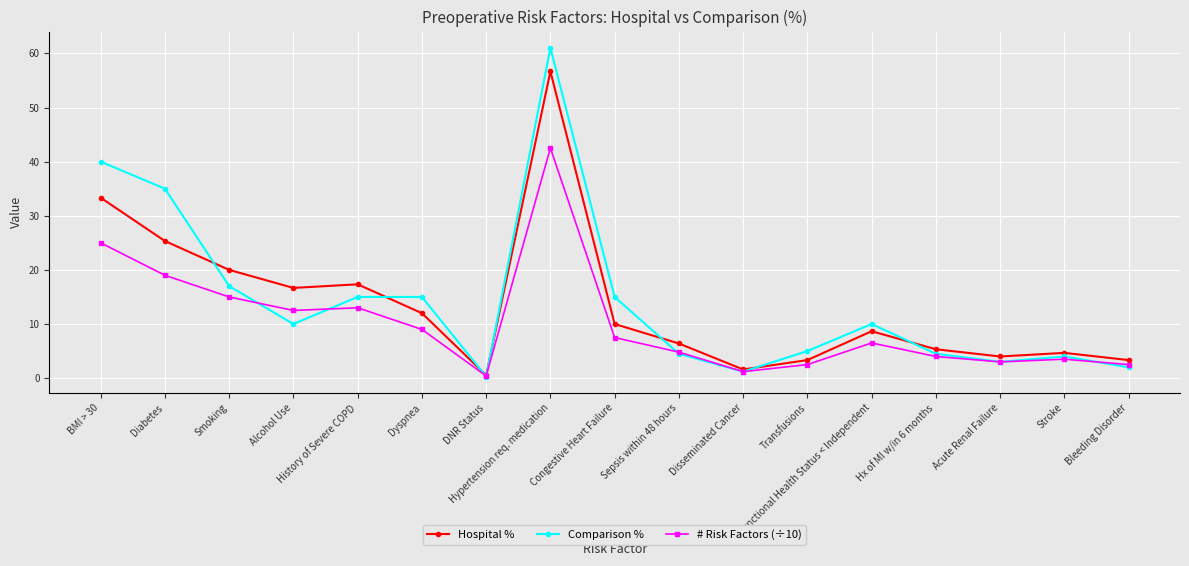

What is the spread (max minus min) of values at Acute Renal Failure?

1.0